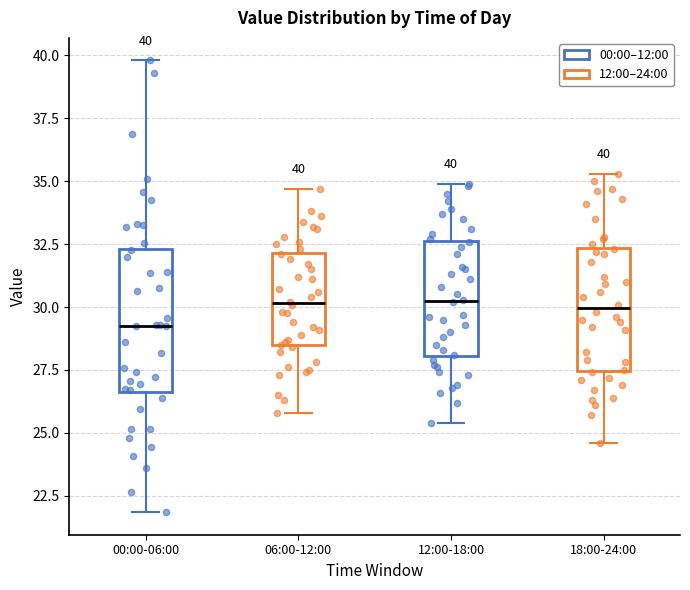

Which box is the tallest, from its lower edge to its upper edge?

00:00-06:00